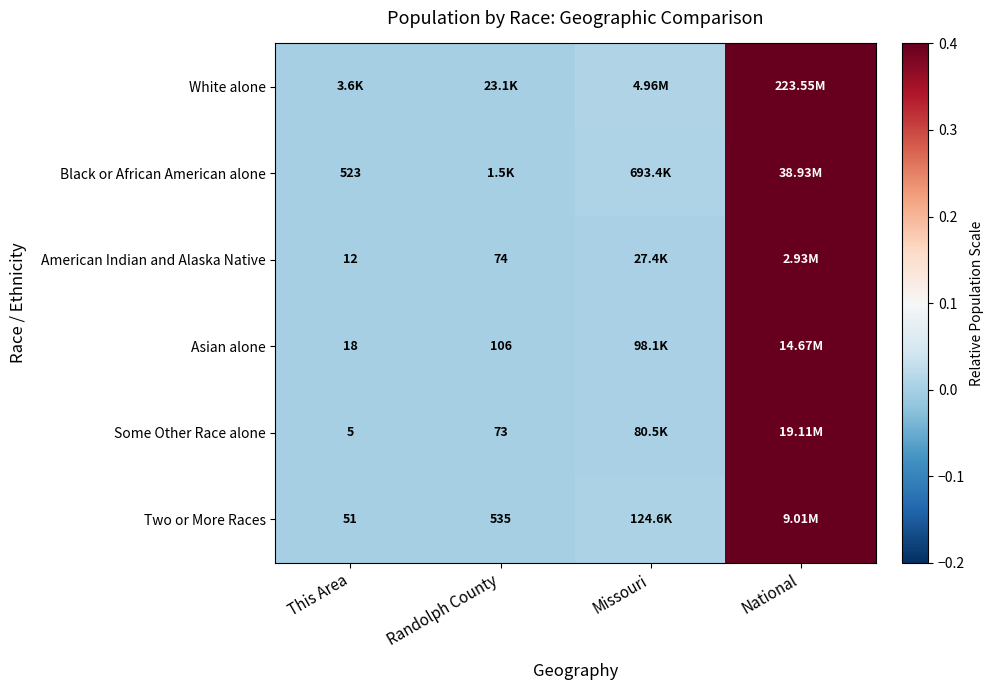

Count the number of data series in this chart.

6